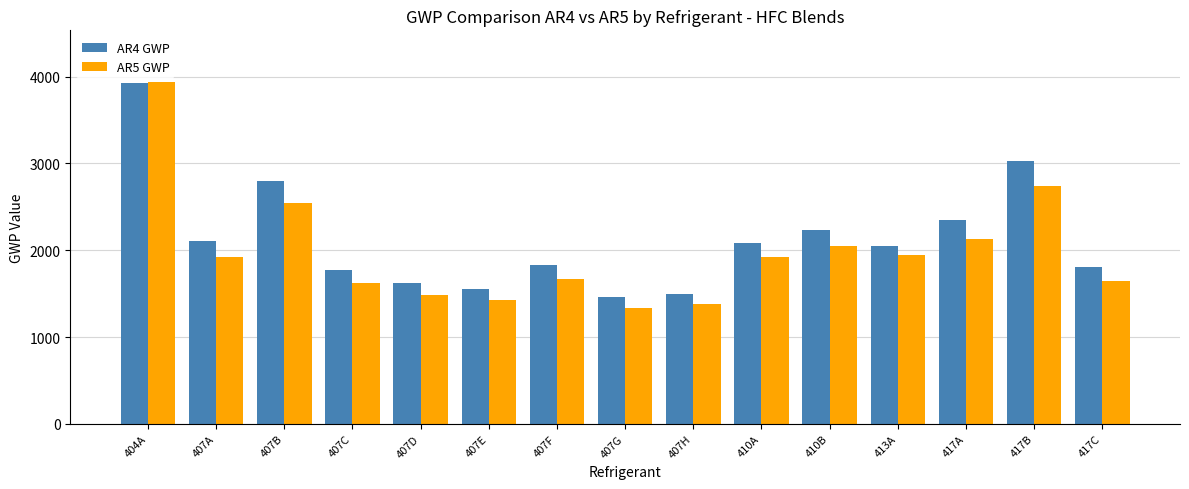

At 407G, list the series in order from smallest to largest.

AR5 GWP, AR4 GWP